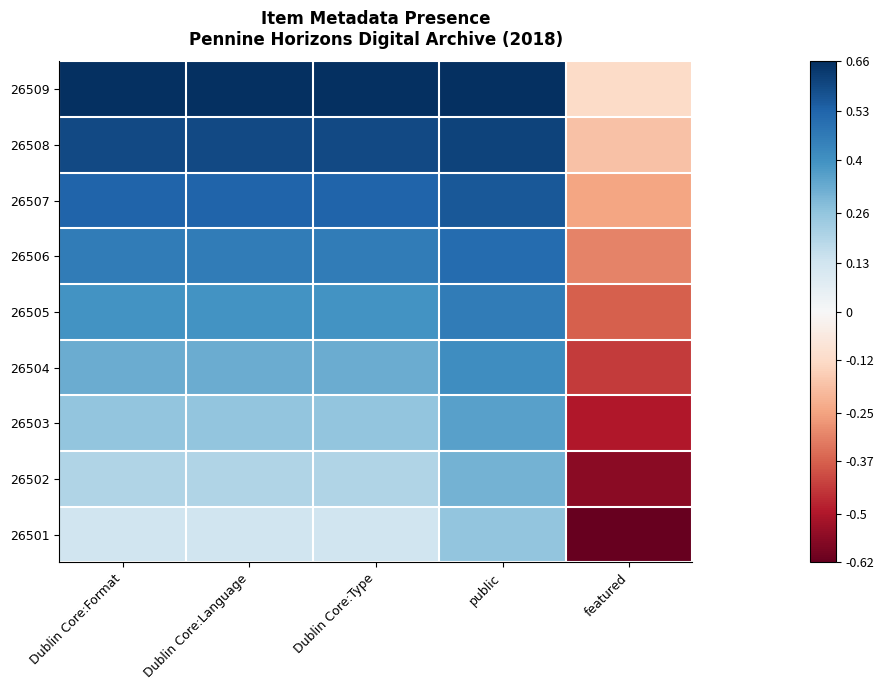

Reading left to right, list all the values displayed in this chart.

26509: Dublin Core:Format=0.7	Dublin Core:Language=0.7	Dublin Core:Type=0.7	public=0.7	featured=-0.1
26508: Dublin Core:Format=0.6	Dublin Core:Language=0.6	Dublin Core:Type=0.6	public=0.6	featured=-0.2
26507: Dublin Core:Format=0.5	Dublin Core:Language=0.5	Dublin Core:Type=0.5	public=0.6	featured=-0.2
26506: Dublin Core:Format=0.5	Dublin Core:Language=0.5	Dublin Core:Type=0.5	public=0.5	featured=-0.3
26505: Dublin Core:Format=0.4	Dublin Core:Language=0.4	Dublin Core:Type=0.4	public=0.5	featured=-0.4
26504: Dublin Core:Format=0.3	Dublin Core:Language=0.3	Dublin Core:Type=0.3	public=0.4	featured=-0.4
26503: Dublin Core:Format=0.3	Dublin Core:Language=0.3	Dublin Core:Type=0.3	public=0.4	featured=-0.5
26502: Dublin Core:Format=0.2	Dublin Core:Language=0.2	Dublin Core:Type=0.2	public=0.3	featured=-0.6
26501: Dublin Core:Format=0.1	Dublin Core:Language=0.1	Dublin Core:Type=0.1	public=0.3	featured=-0.6